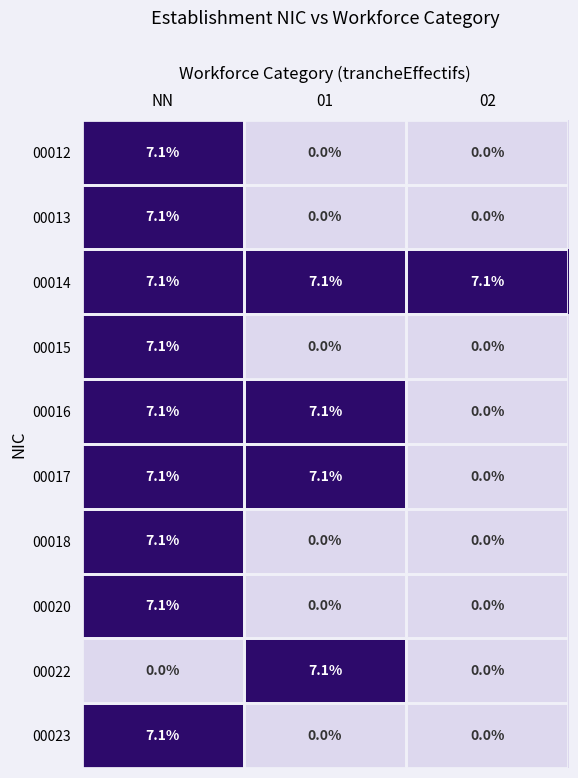

True or false: 00018 has a value of 9.8 at NN.

False